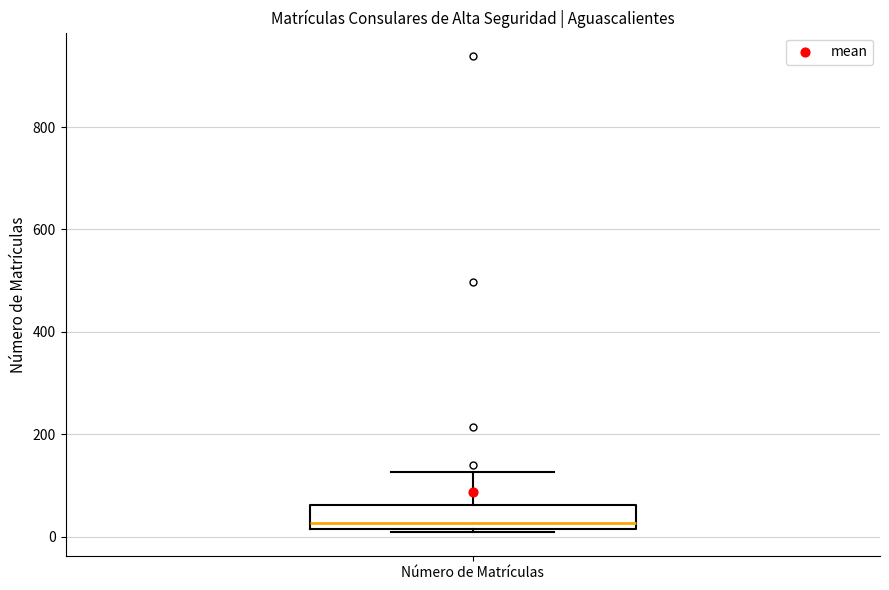

Transcribe this box plot: give where the median line is, the range the box spans, and where the two whiskers end, as read against the y-axis. The values are not printed on the chart, so give them approximately, as read against the axis.

median 20 (just above the box's lower edge), box 20 to 60, whiskers 0 to 120